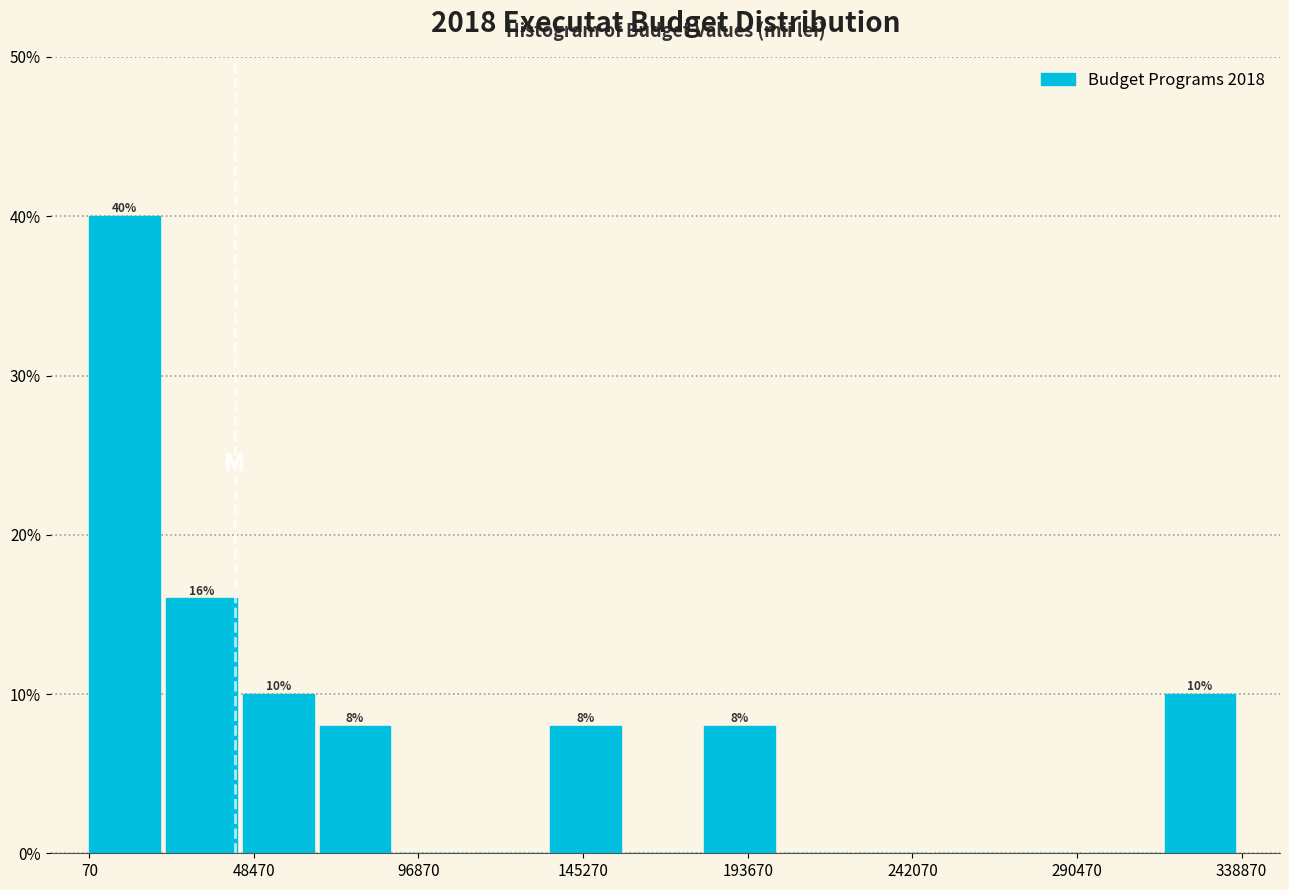

Over which range of the x-axis is the bar tallest?

0 to 25000